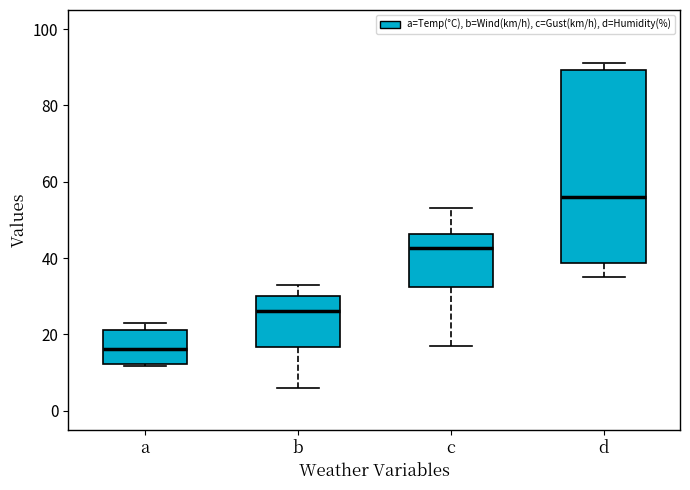

Which box is the tallest, from its lower edge to its upper edge?

d